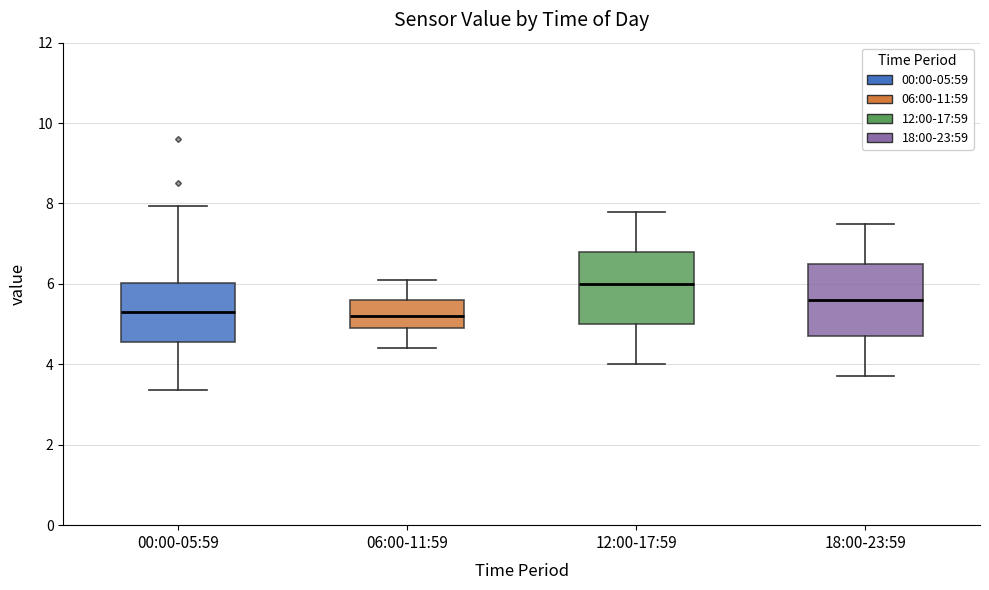

Reading left to right, transcribe this box plot: for each box, give where its median line is, the range the box spans, and where its two whiskers end, as read against the y-axis. The values are not printed on the chart, so give them approximately, as read against the axis.

00:00-05:59: median 5.4, box 4.6 to 6.0, whiskers 3.4 to 8.0
06:00-11:59: median 5.2, box 5.0 to 5.6, whiskers 4.4 to 6.2
12:00-17:59: median 6.0, box 5.0 to 6.8, whiskers 4.0 to 7.8
18:00-23:59: median 5.6, box 4.8 to 6.6, whiskers 3.8 to 7.6